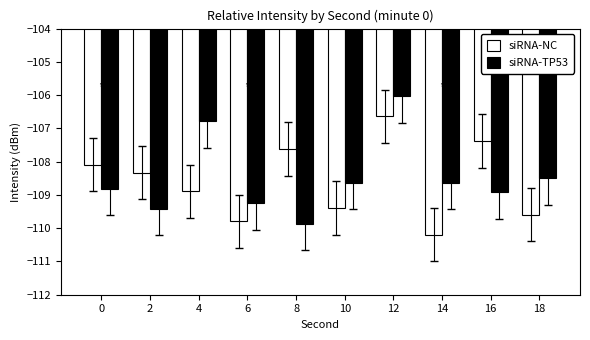

Reading left to right, transcribe all the data shown in this chart.

siRNA-NC: -108.1	-108.3	-108.9	-109.8	-107.6	-109.4	-106.6	-110.2	-107.4	-109.6
siRNA-TP53: -108.8	-109.4	-106.8	-109.2	-109.9	-108.6	-106.0	-108.6	-108.9	-108.5